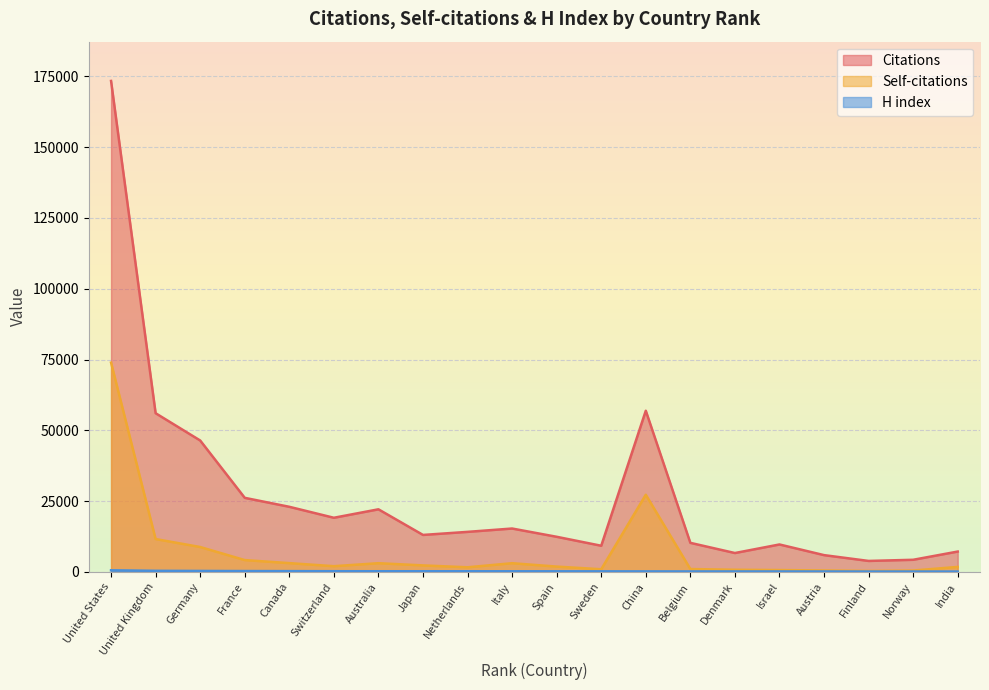

Which series has the widest spread of values?

Citations